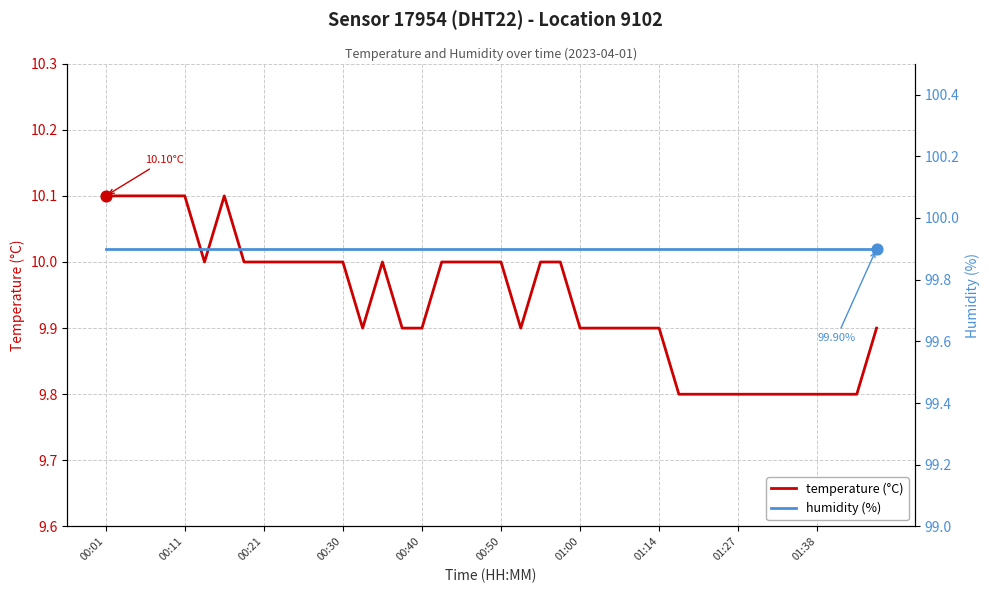

Is the value of temperature (°C) at 21 greater than the value of humidity (%) at 21?

No